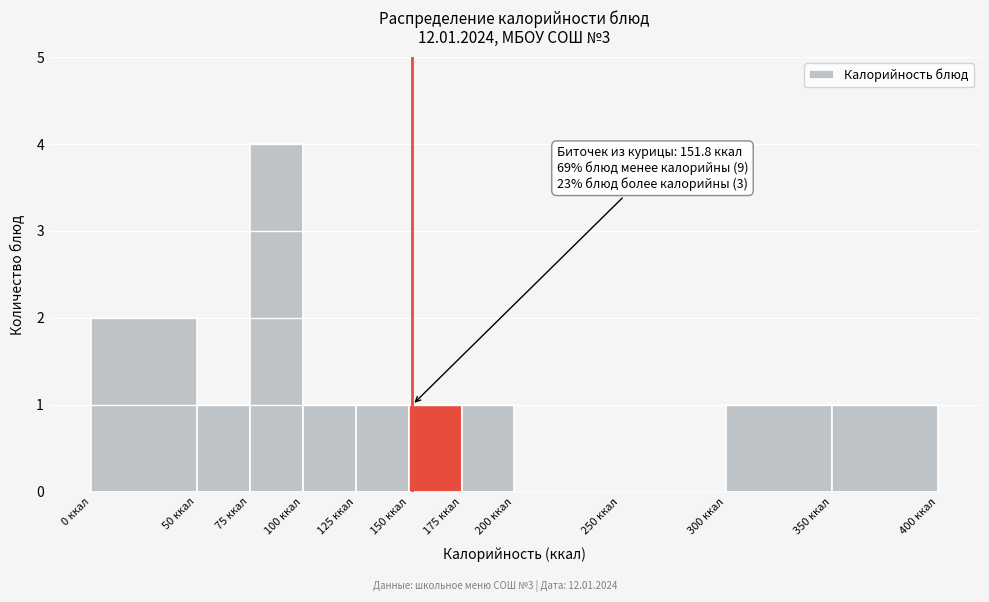

Which range on the x-axis has the tallest bar?

75 to 100